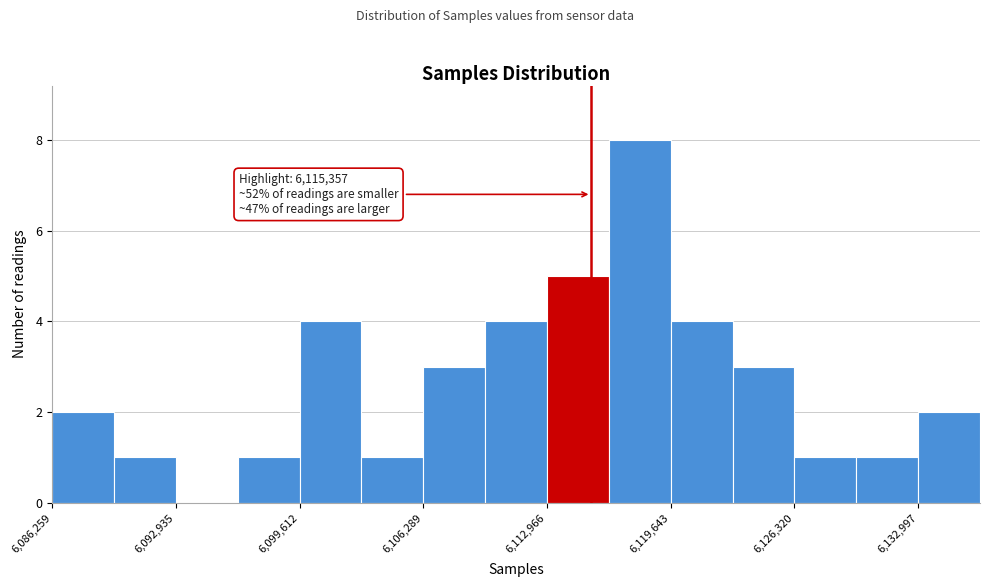

Read against the x-axis, roughly where is the centre of the tallest bar?

6118000